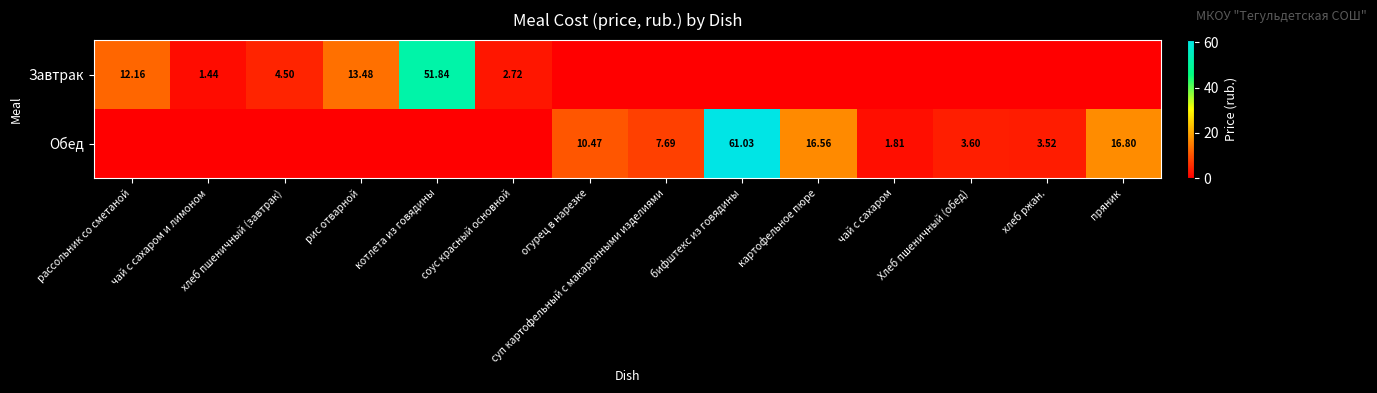

What is the sum of the Завтрак values at картофельное пюре and котлета из говядины?

51.8